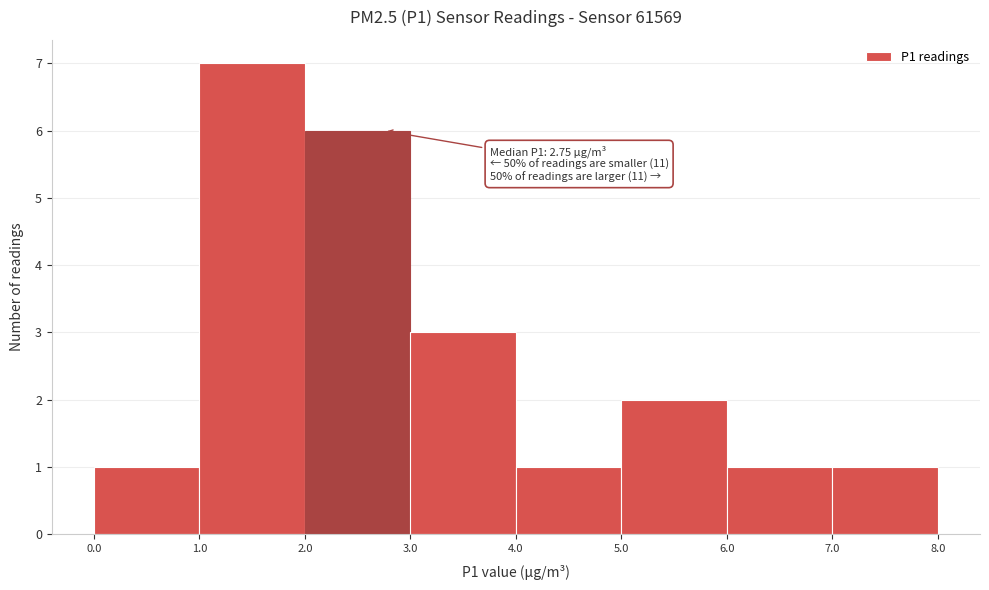

Which range on the x-axis has the tallest bar?

1.0 to 2.0